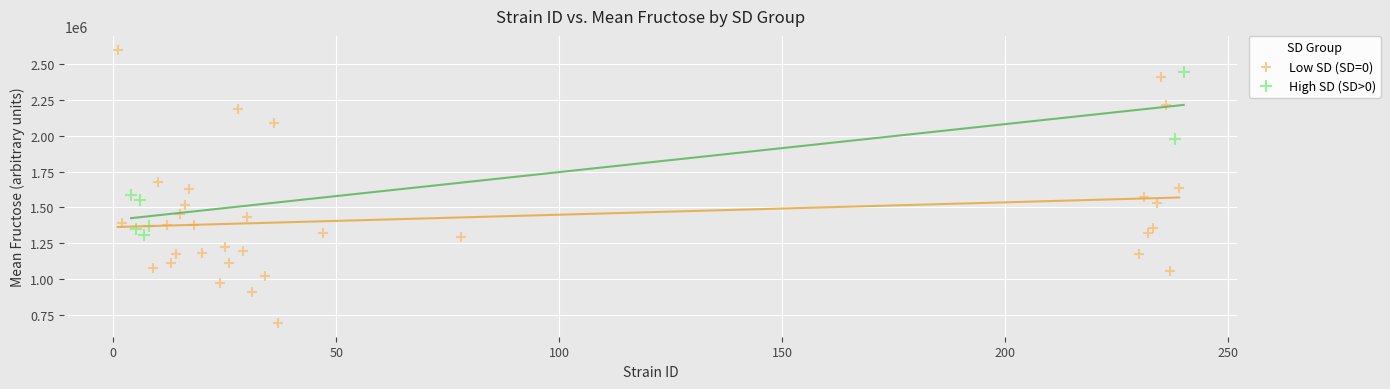

Which series contains the lowest Y value?

Low SD (SD=0)